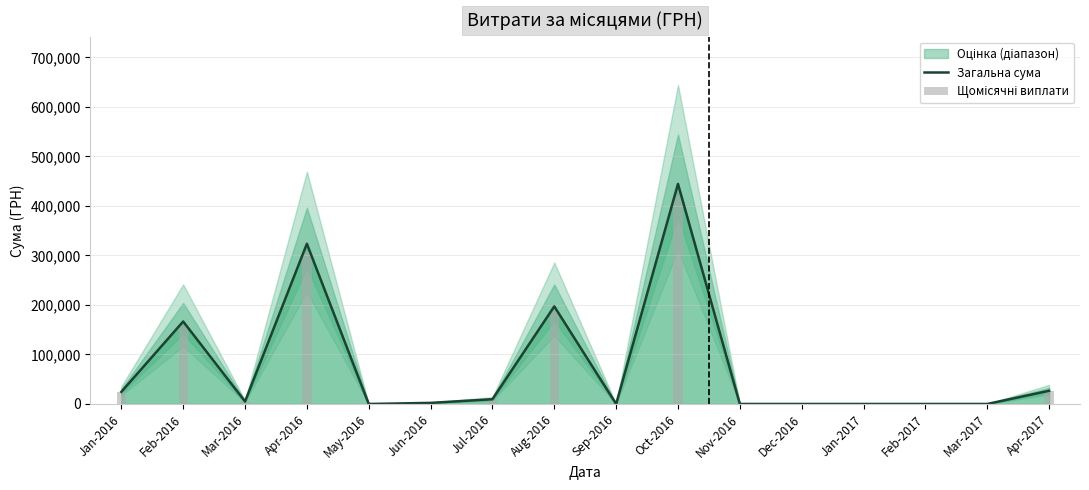

What position from the left is May-2016?

5